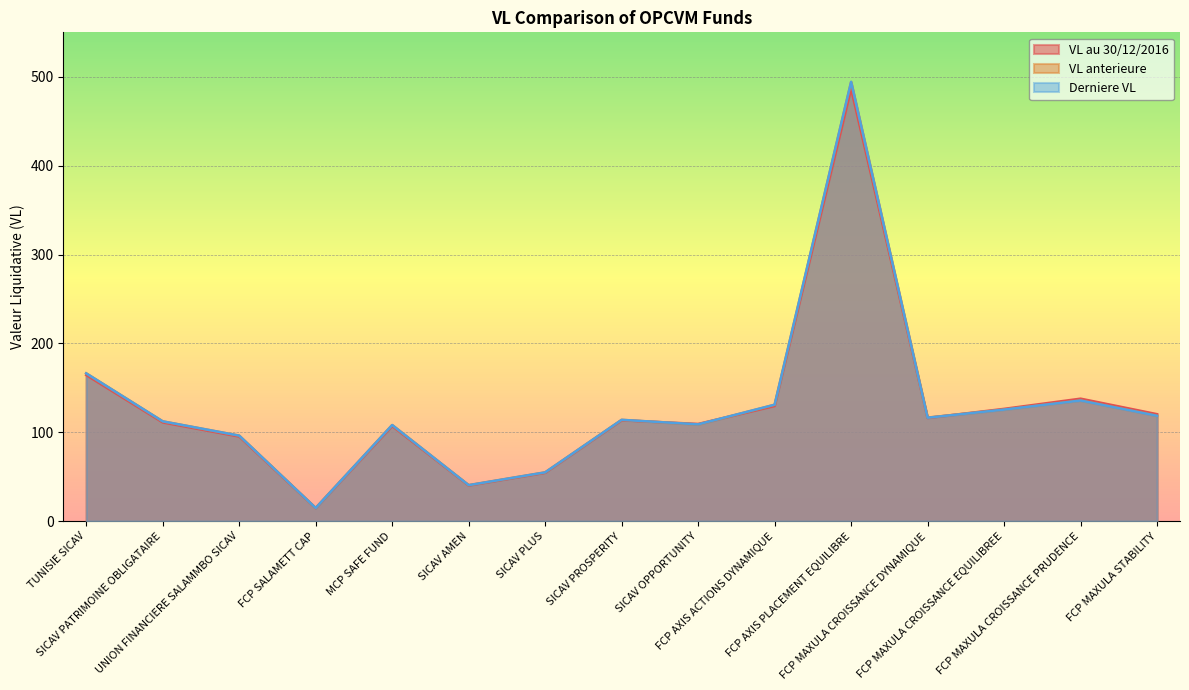

What is the label of the 13th point from the right?

UNION FINANCIERE SALAMMBO SICAV